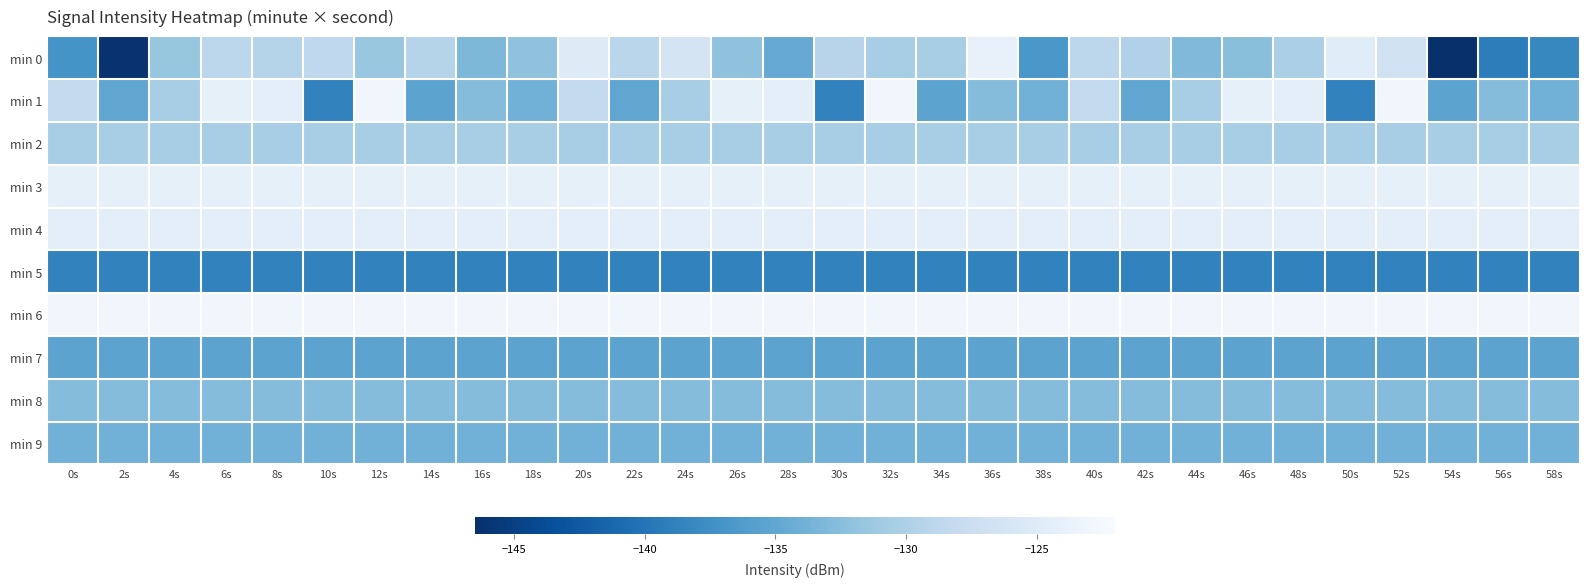

How many distinct data groups are displayed?

10